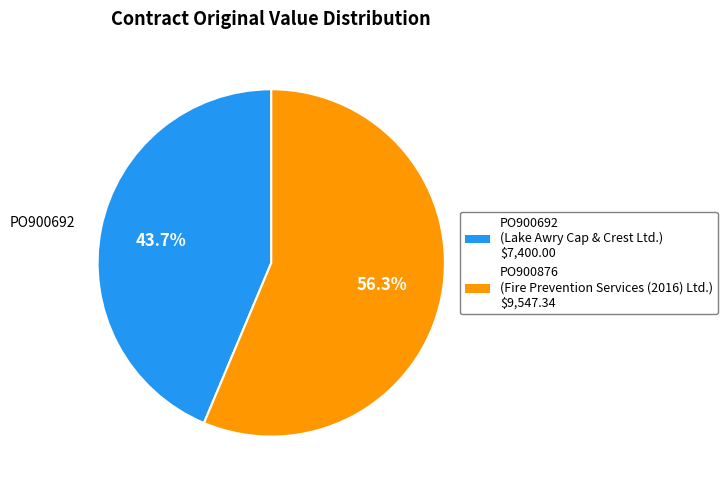

The PO900692 slice represents 44% of the pie. True or false?

True